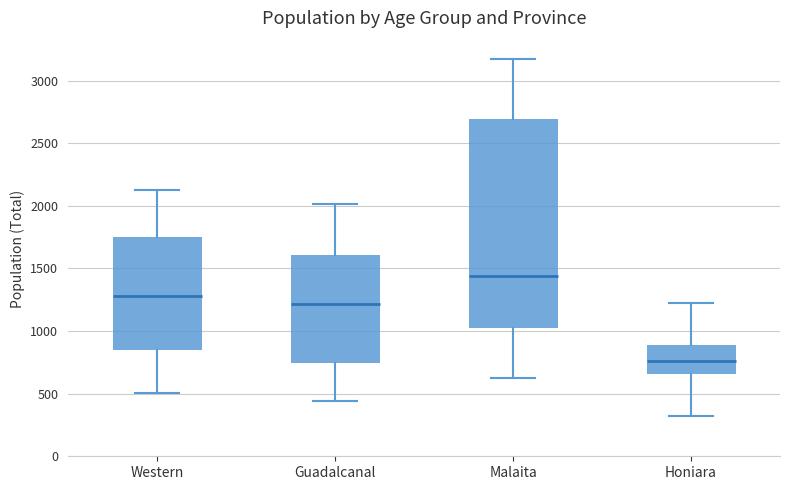

Reading left to right, transcribe this box plot: for each box, give where its median line is, the range the box spans, and where its two whiskers end, as read against the y-axis. The values are not printed on the chart, so give them approximately, as read against the axis.

Western: median 1300, box 850 to 1750, whiskers 500 to 2100
Guadalcanal: median 1200, box 750 to 1600, whiskers 450 to 2000
Malaita: median 1450, box 1050 to 2700, whiskers 650 to 3200
Honiara: median 750, box 650 to 900, whiskers 300 to 1250